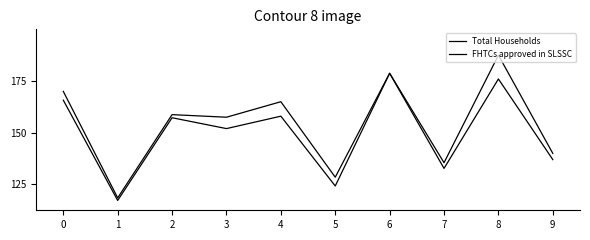

Does the chart have visible grid lines?

No